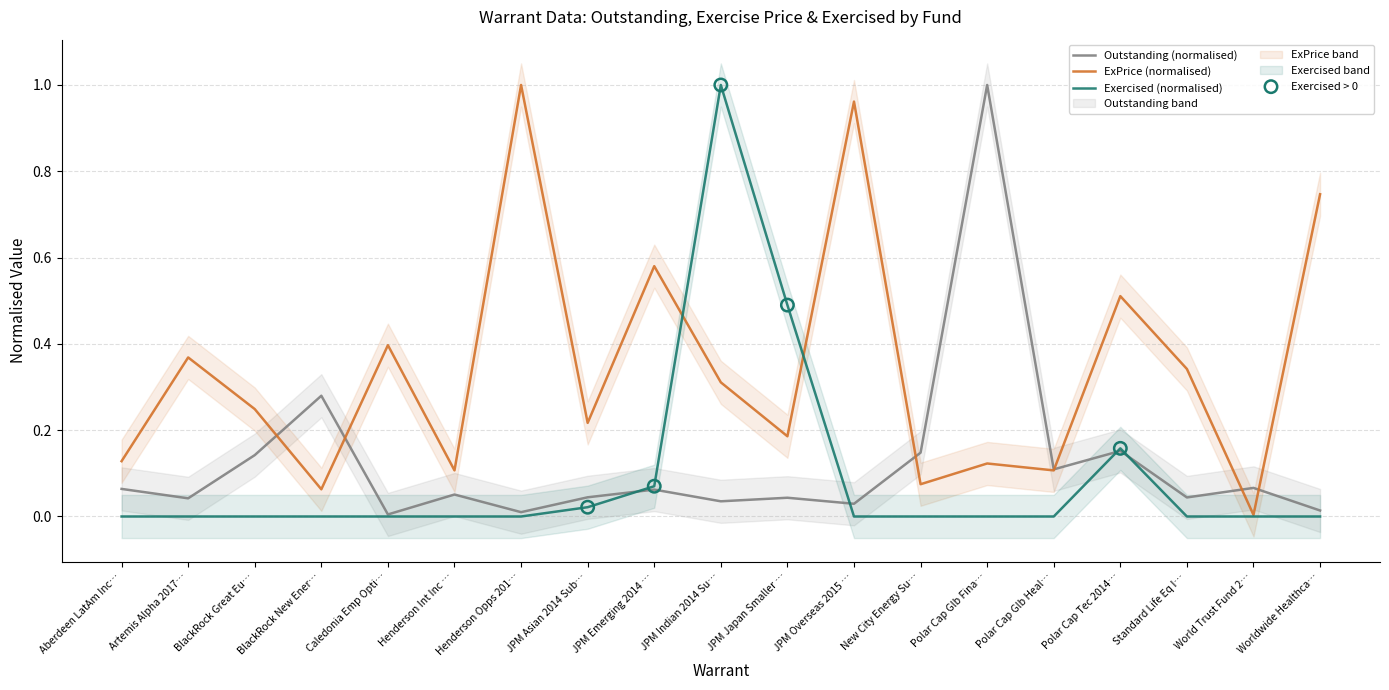

Which series has the largest total across all categories?

ExPrice (GBX)